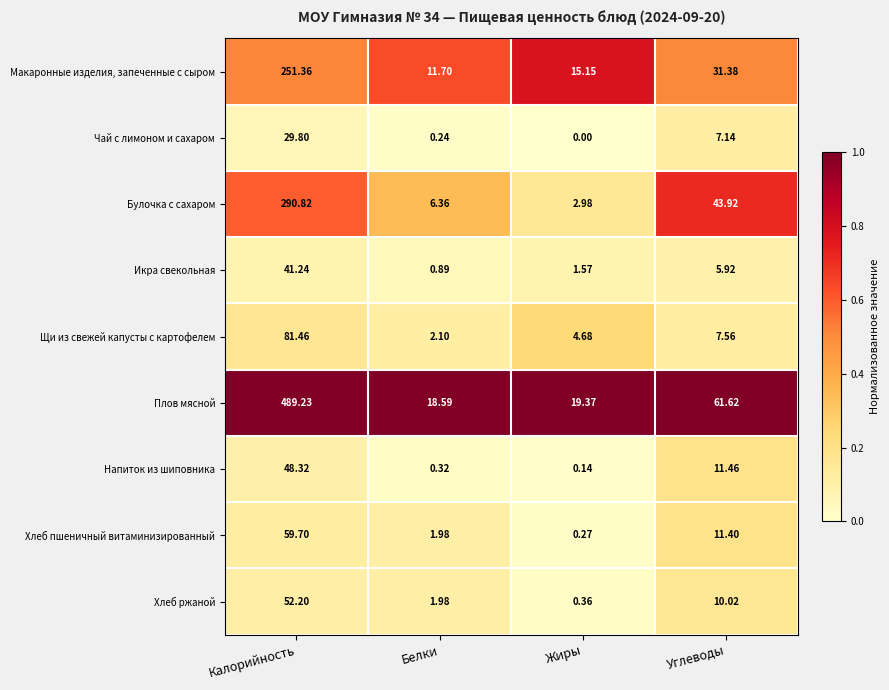

At which label does Икра свекольная first exceed 5?

Калорийность